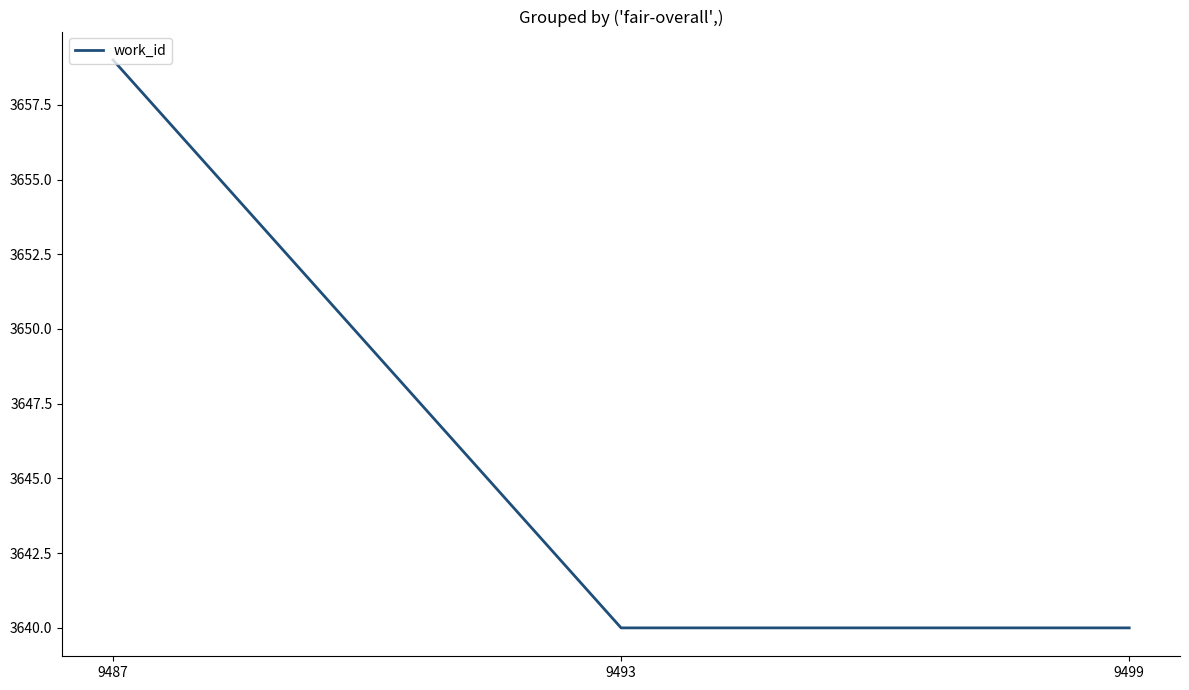

What is the minimum value shown in the chart?

3640